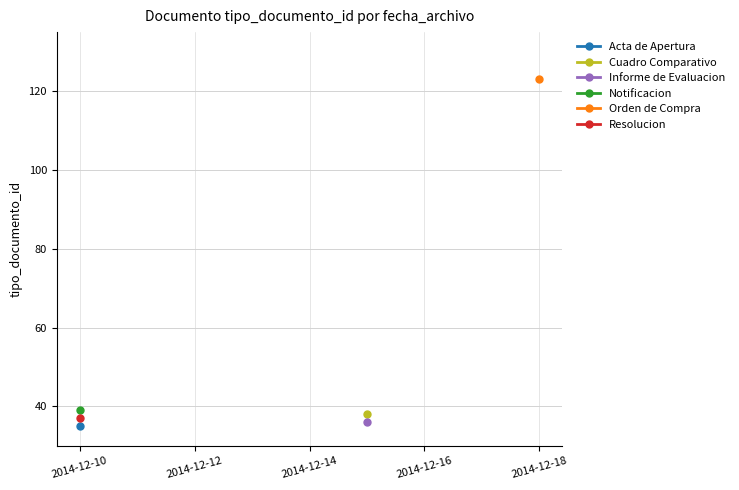

Where is the first local maximum?

2014-12-15